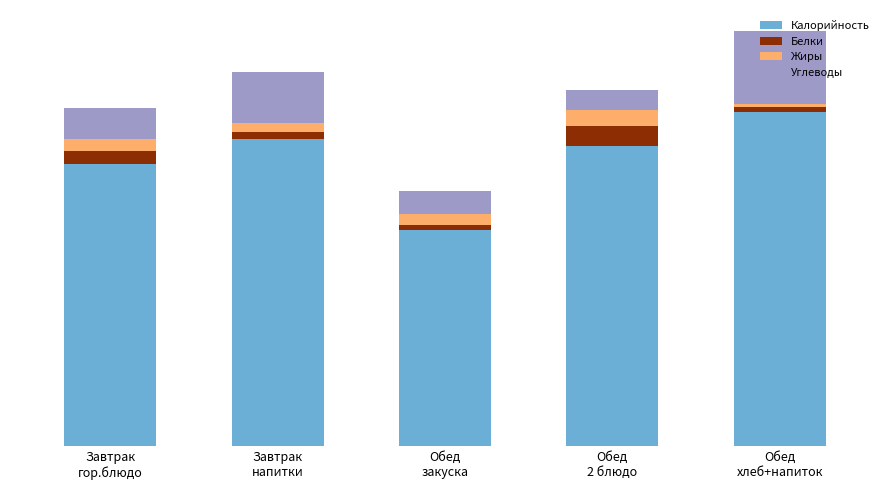

Count the Жиры values in the range 7 to 10.

3